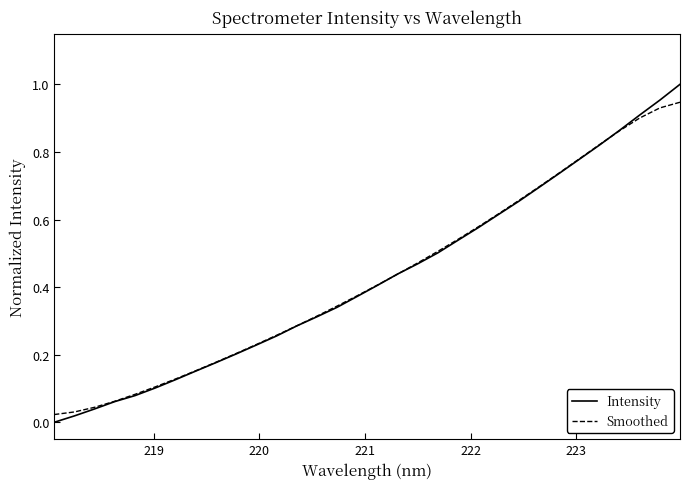

Which series has the widest spread of values?

Intensity